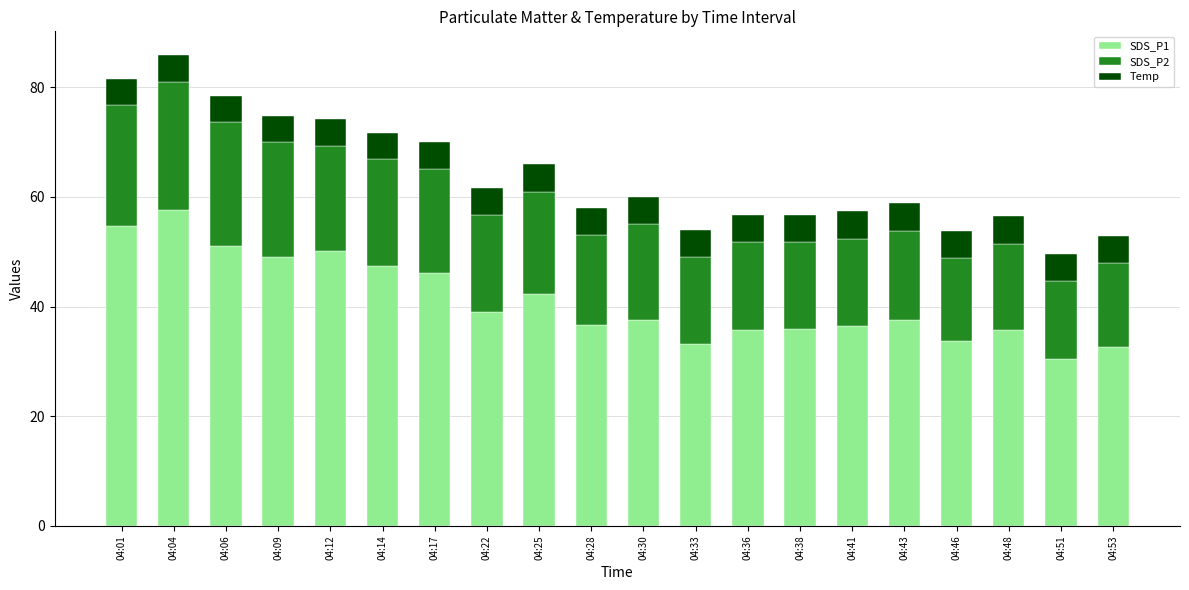

Is it true that SDS_P1 equals 21.4 at 04:06?

False